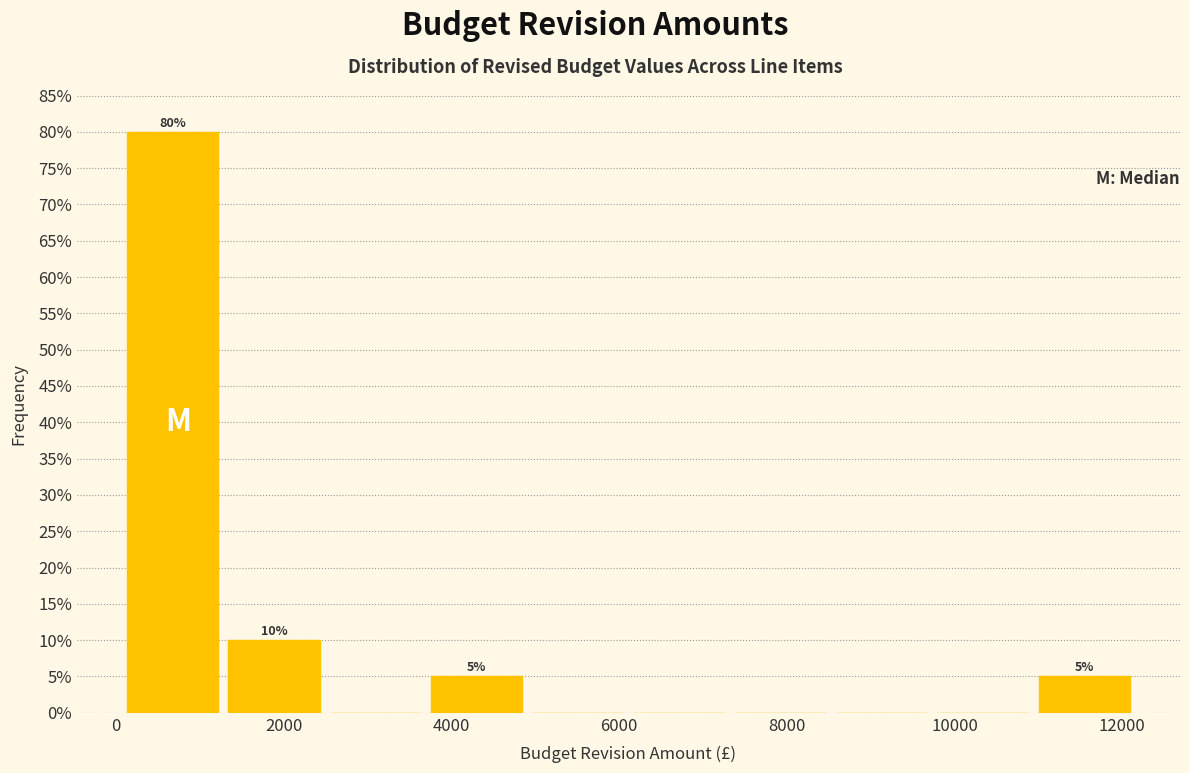

Over which range of the x-axis is the bar tallest?

0 to 1200